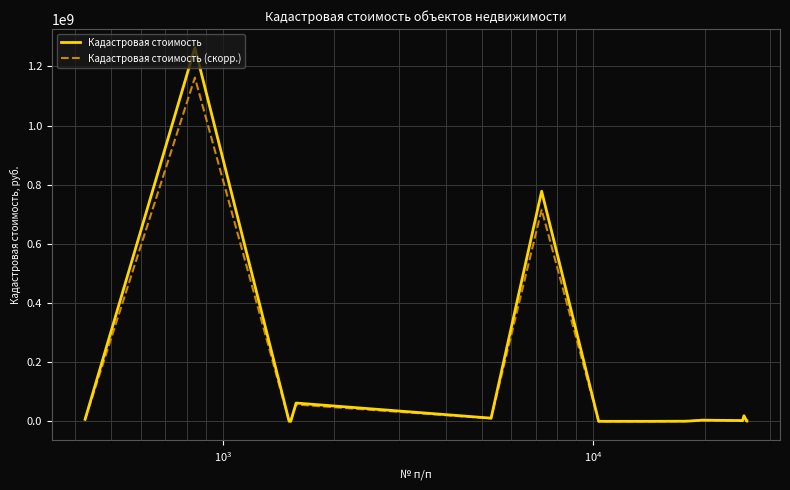

What is the greatest value displayed?

1263009616.5